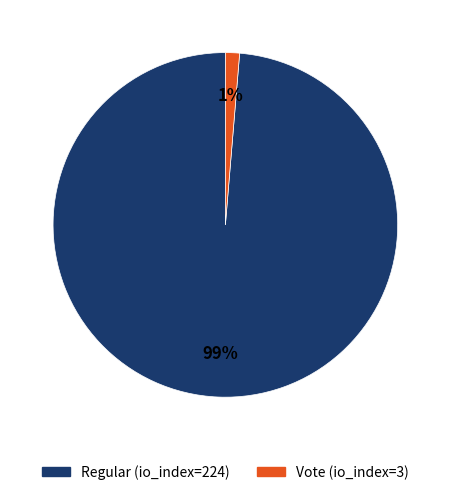

Is the sum of Regular (io_index=224) and Vote (io_index=3) greater than half?

Yes